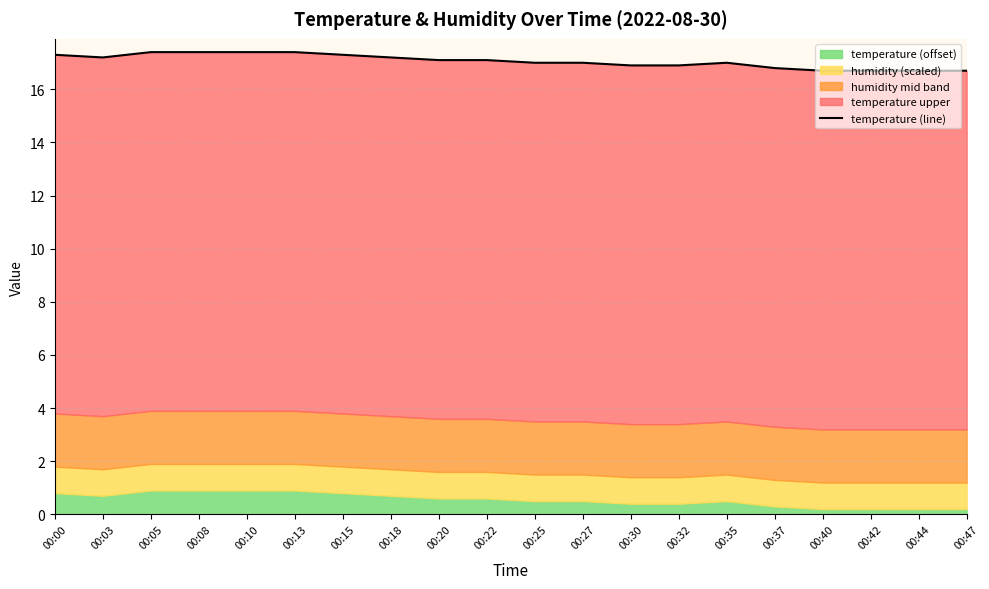

Which has a higher value, 00:40 or 00:15?

00:15